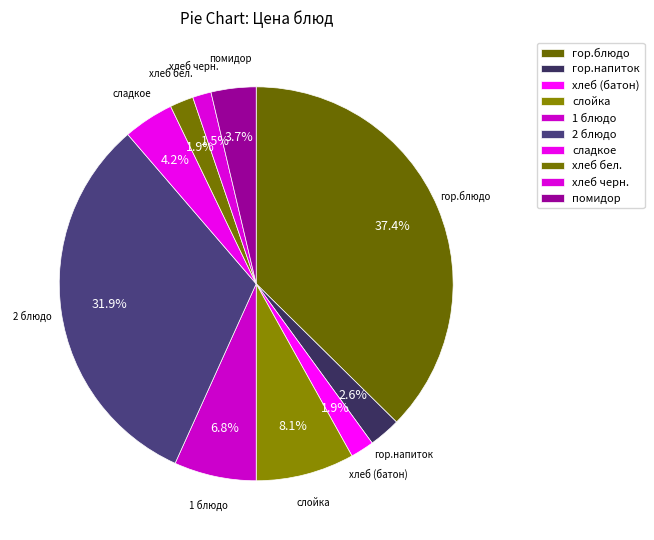

How many segments does this pie chart have?

10